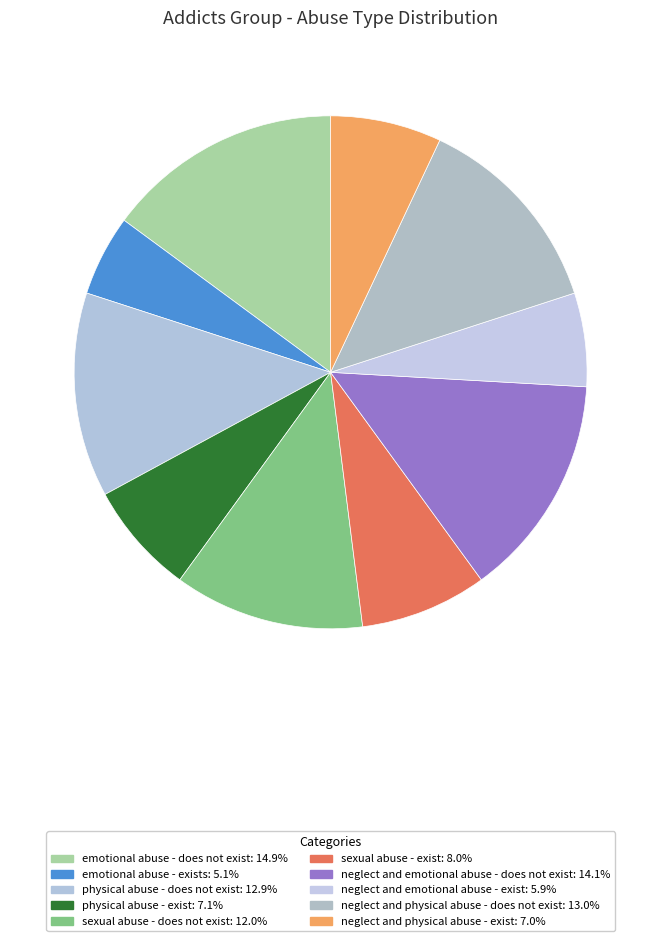

To the nearest percent, what is the average slice percentage?

10%